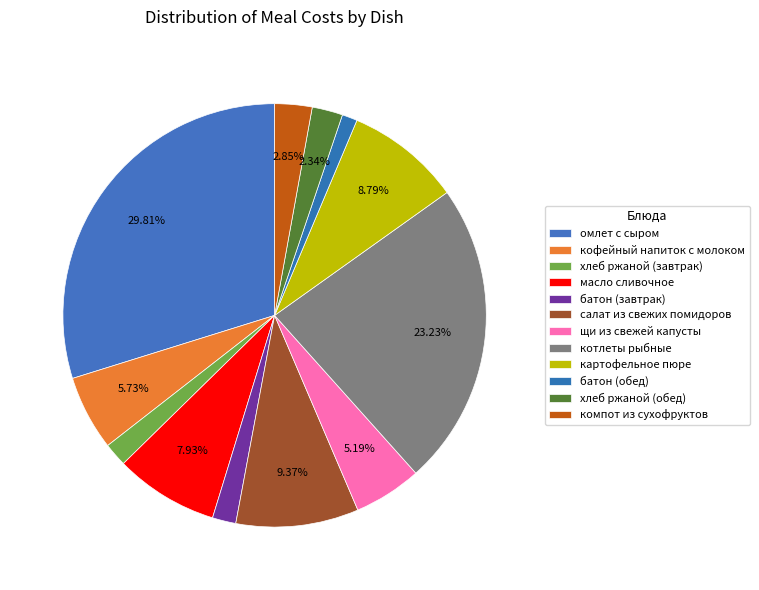

How many slices are in this pie chart?

12